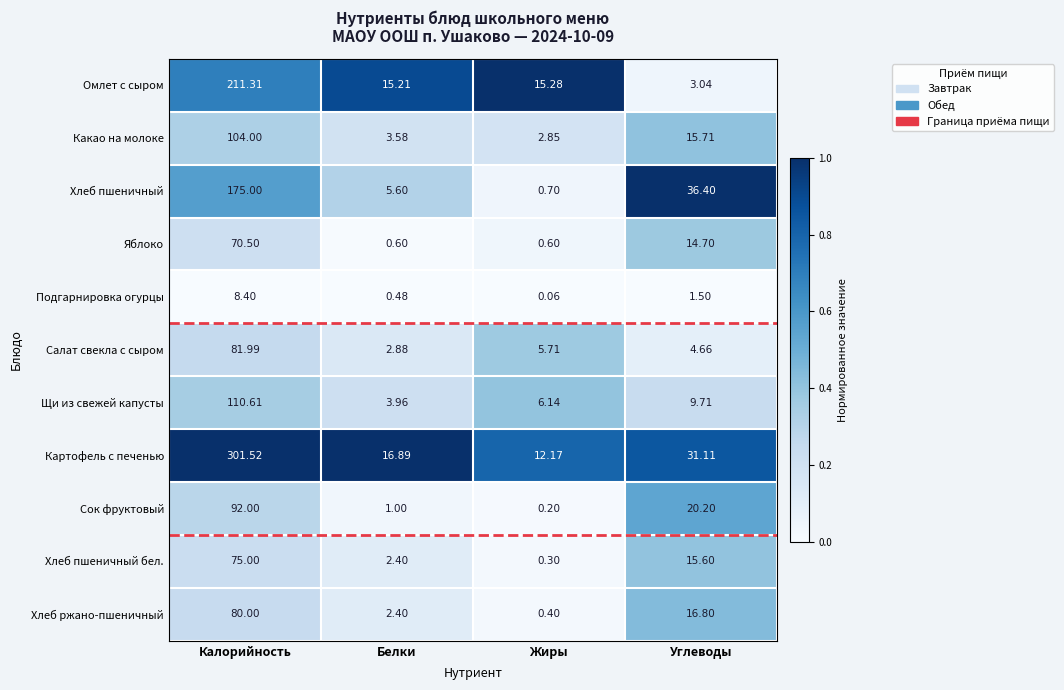

Between Калорийность and Белки, which series saw the biggest shift?

Картофель с печенью